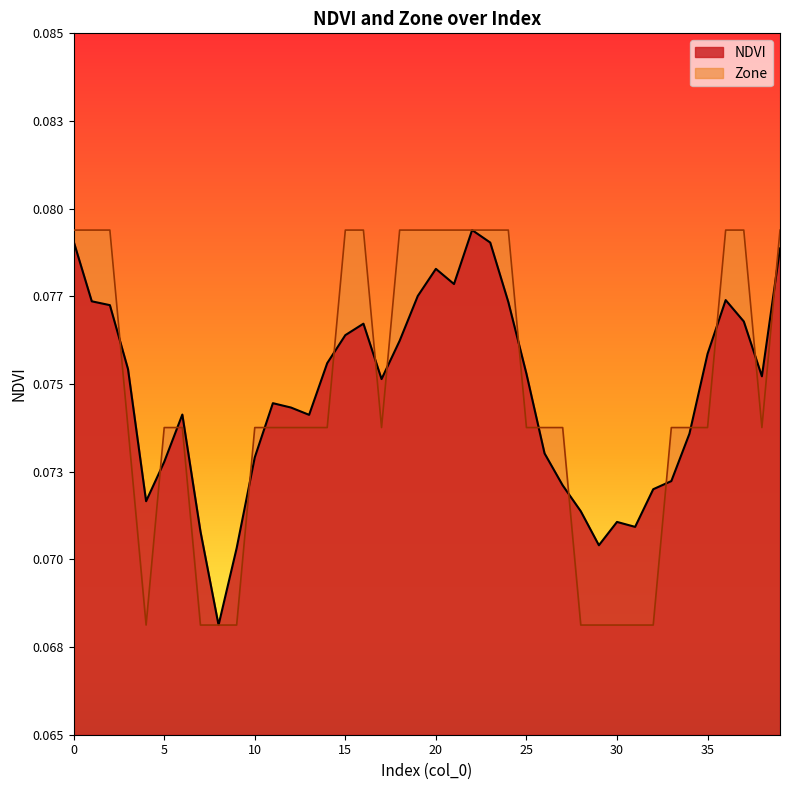

Reading left to right, extract all data points from this chart.

NDVI: 0=0.1	1=0.1	2=0.1	3=0.1	4=0.1	5=0.1	6=0.1	7=0.1	8=0.1	9=0.1	10=0.1	11=0.1	12=0.1	13=0.1	14=0.1	15=0.1	16=0.1	17=0.1	18=0.1	19=0.1	20=0.1	21=0.1	22=0.1	23=0.1	24=0.1	25=0.1	26=0.1	27=0.1	28=0.1	29=0.1	30=0.1	31=0.1	32=0.1	33=0.1	34=0.1	35=0.1	36=0.1	37=0.1	38=0.1	39=0.1
Zone: 0=0.1	1=0.1	2=0.1	3=0.1	4=0.1	5=0.1	6=0.1	7=0.1	8=0.1	9=0.1	10=0.1	11=0.1	12=0.1	13=0.1	14=0.1	15=0.1	16=0.1	17=0.1	18=0.1	19=0.1	20=0.1	21=0.1	22=0.1	23=0.1	24=0.1	25=0.1	26=0.1	27=0.1	28=0.1	29=0.1	30=0.1	31=0.1	32=0.1	33=0.1	34=0.1	35=0.1	36=0.1	37=0.1	38=0.1	39=0.1